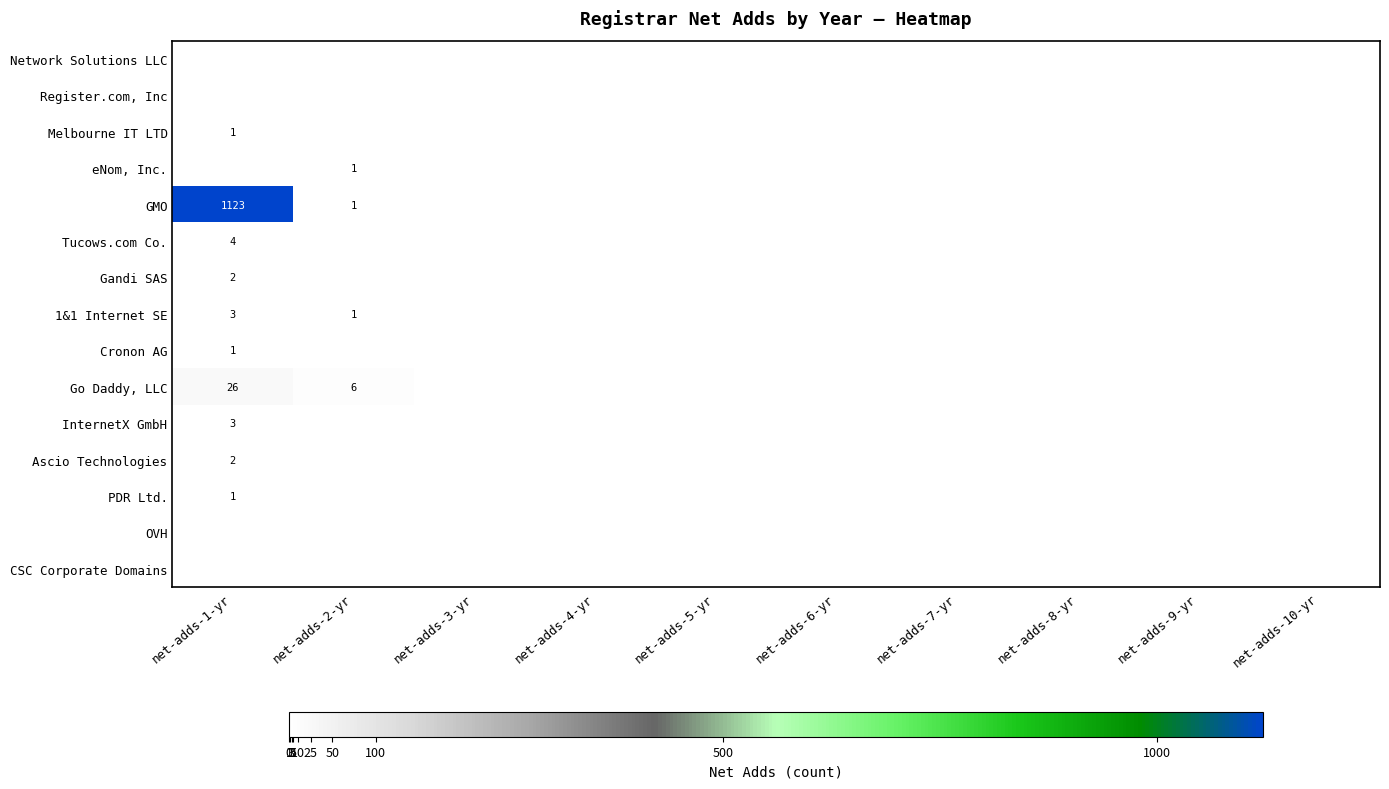

Between net-adds-8-yr and net-adds-6-yr, which is larger?

net-adds-8-yr